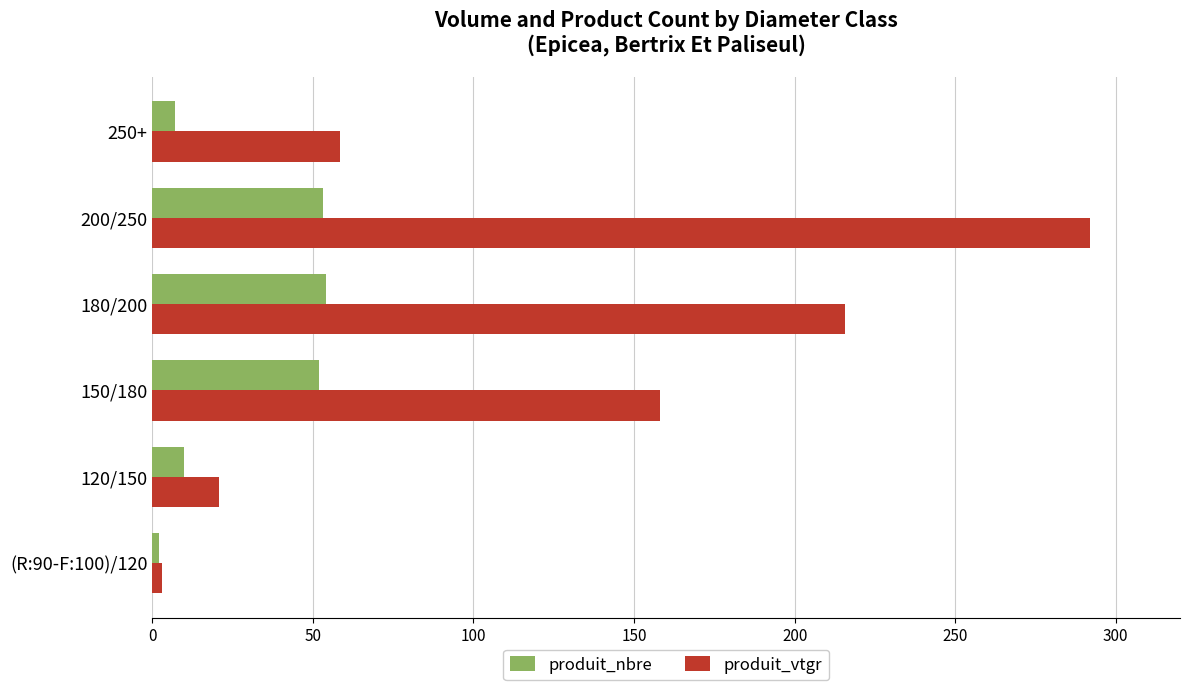

Between 150/180 and 250+, which series saw the biggest shift?

produit_vtgr